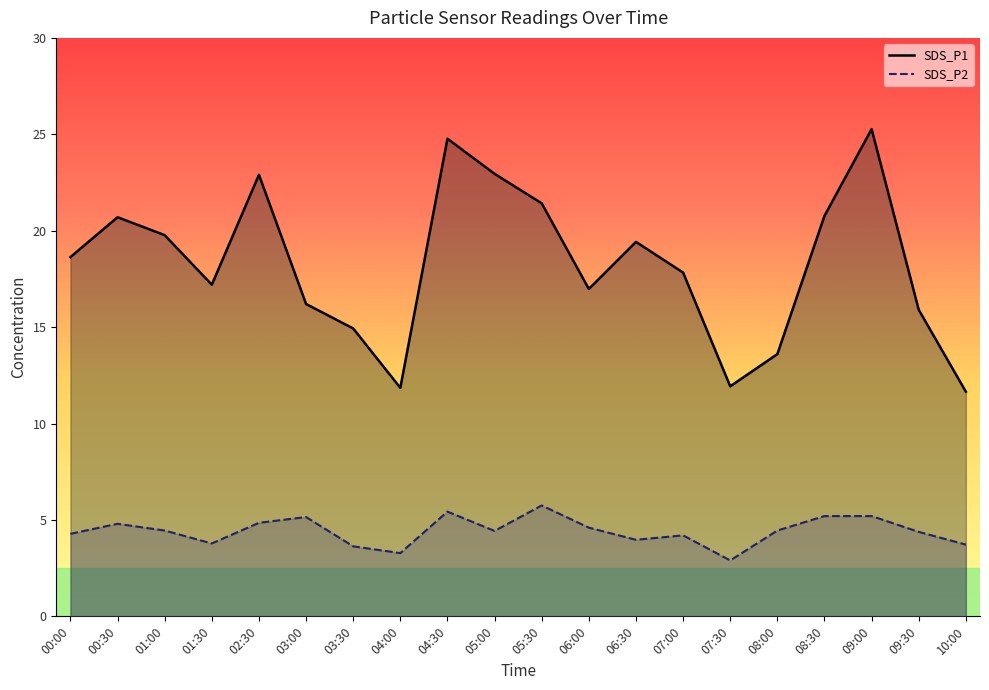

Is it true that SDS_P1 equals 29.2 at 05:30?

False